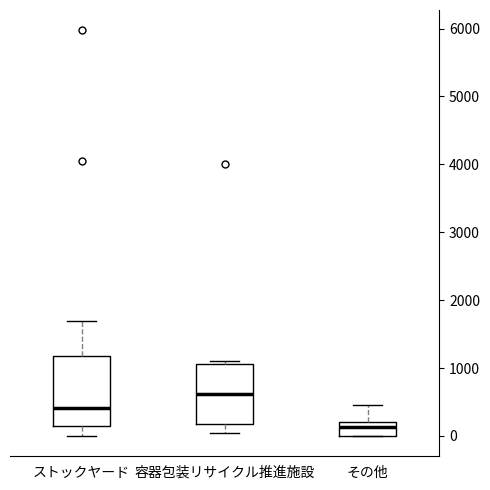

Which box's median line is the lowest?

その他